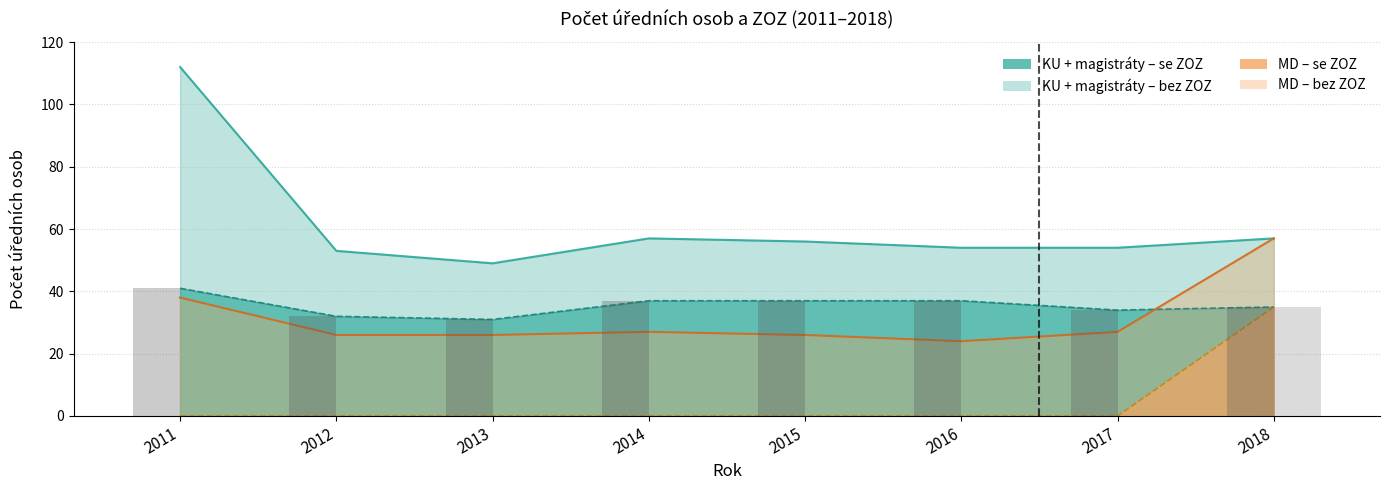

The MD - celkem (se ZOZ) series shows -11 at 2015. True or false?

False